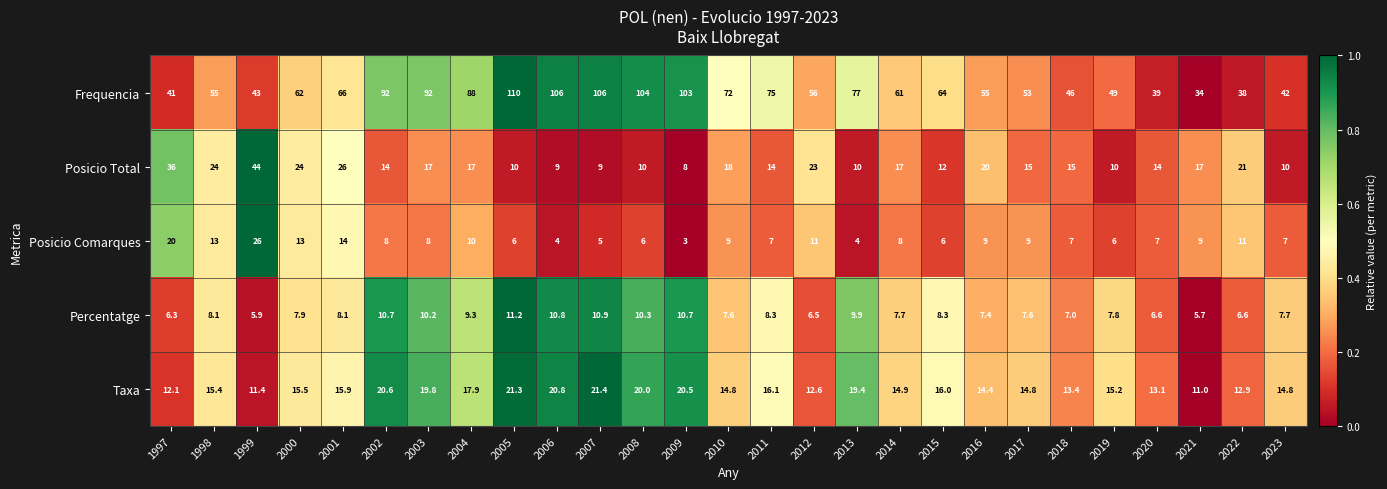

What is the total value across all series at 2018?

88.4